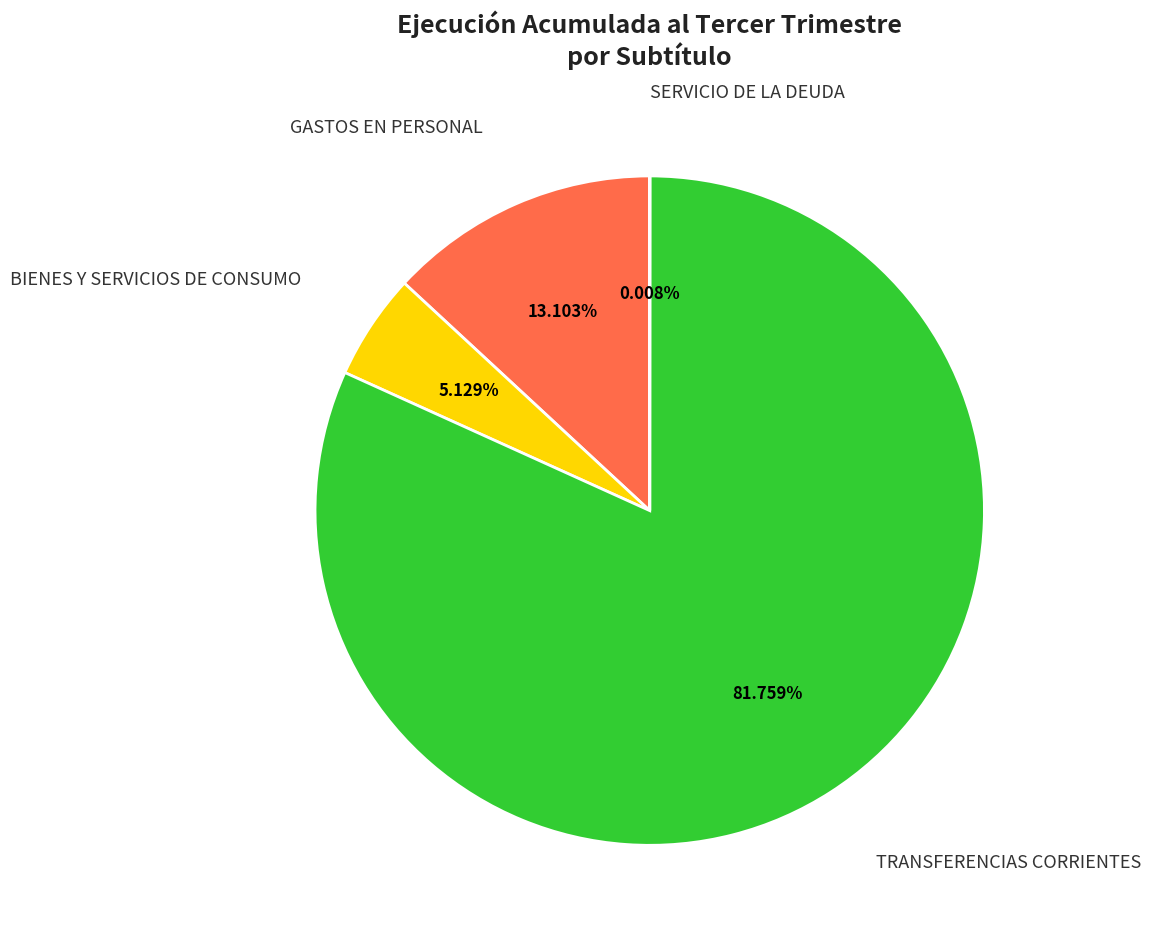

Is there any slice that represents more than half of the pie?

Yes